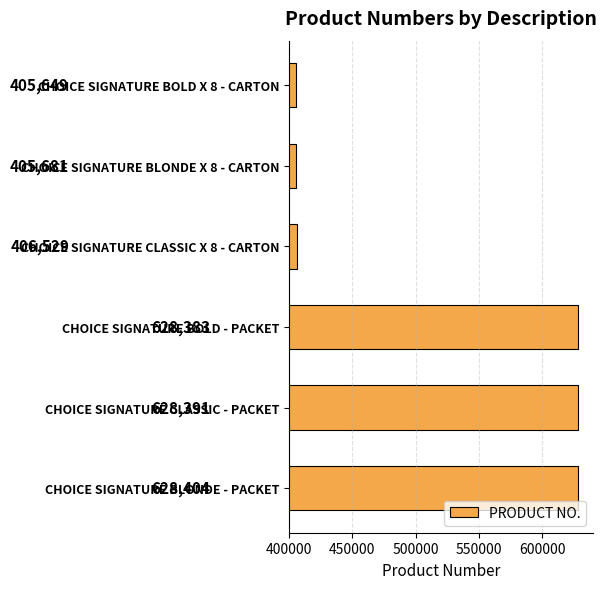

True or false: the data shows 406529 at CHOICE SIGNATURE CLASSIC X 8 - CARTON.

True